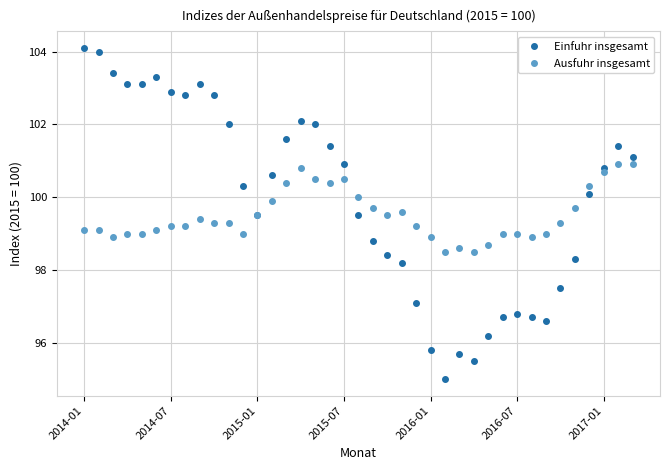

What is the minimum value for Einfuhr insgesamt?

95.0